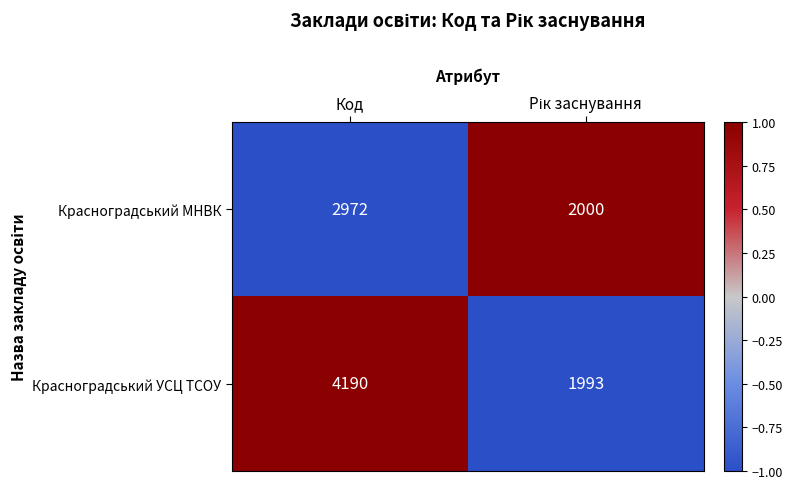

Reading right to left, extract all data points from this chart.

Красноградський МНВК: 2000	2972
Красноградський УСЦ ТСОУ: 1993	4190